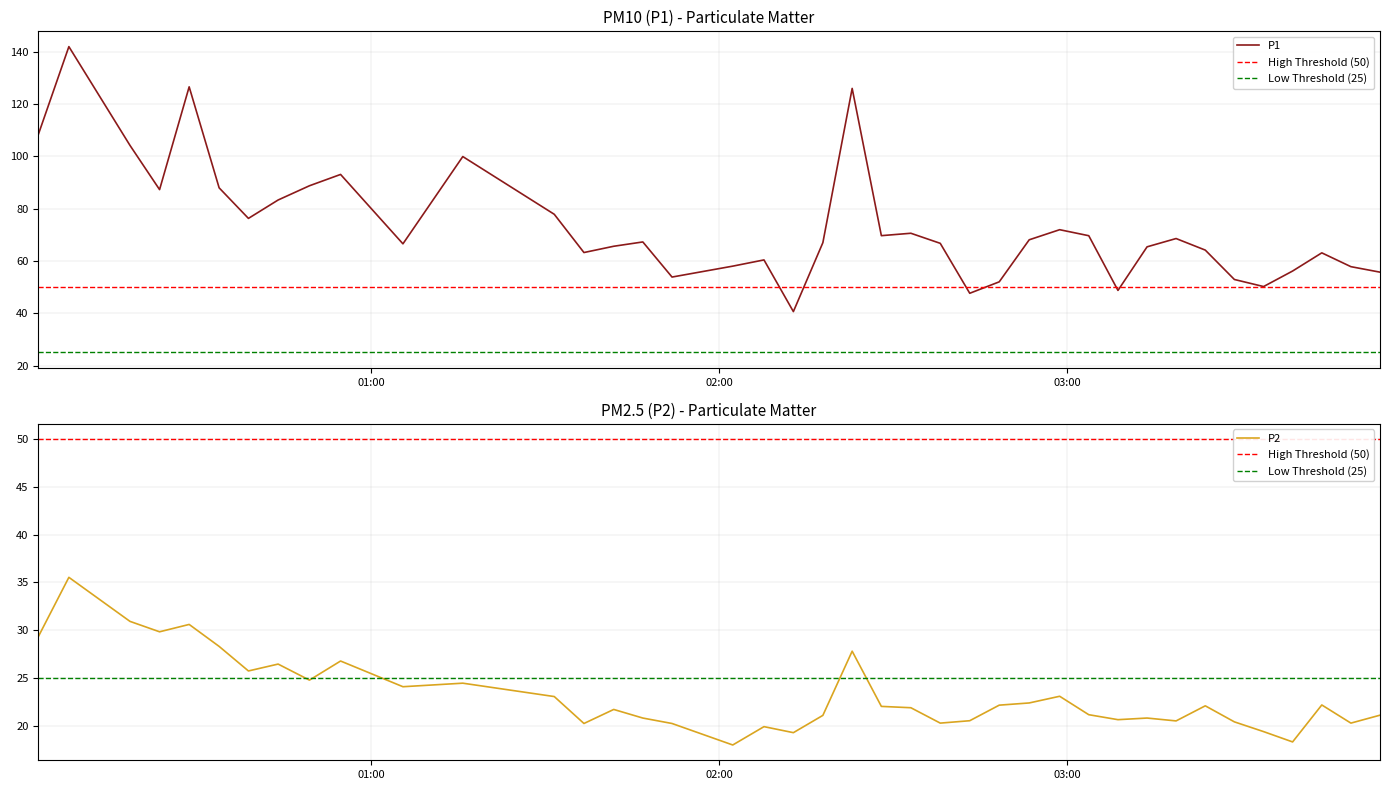

How many interior local peaks does the P2 series have?

12